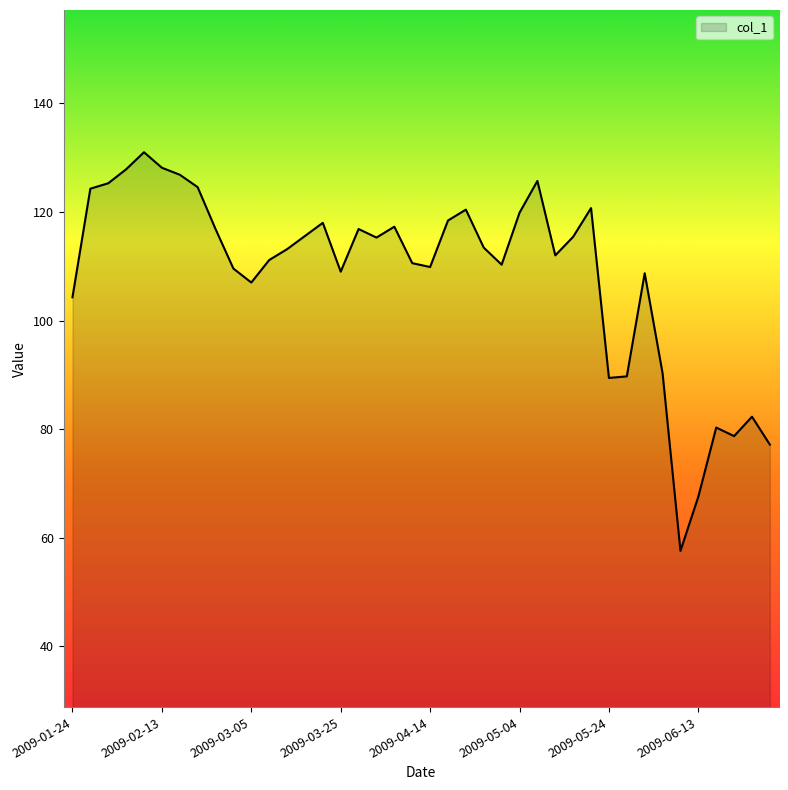

What is the maximum value shown in the chart?

131.0